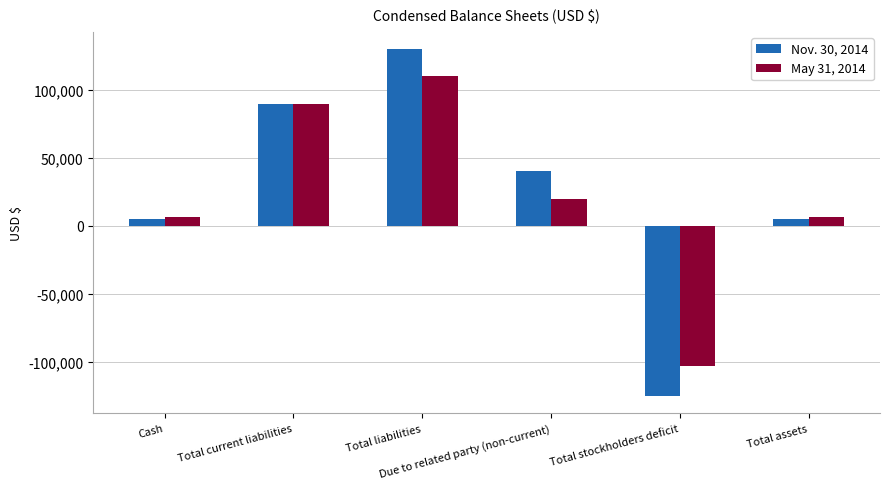

Which category has the lowest value in the May 31, 2014 series?

Total stockholders deficit